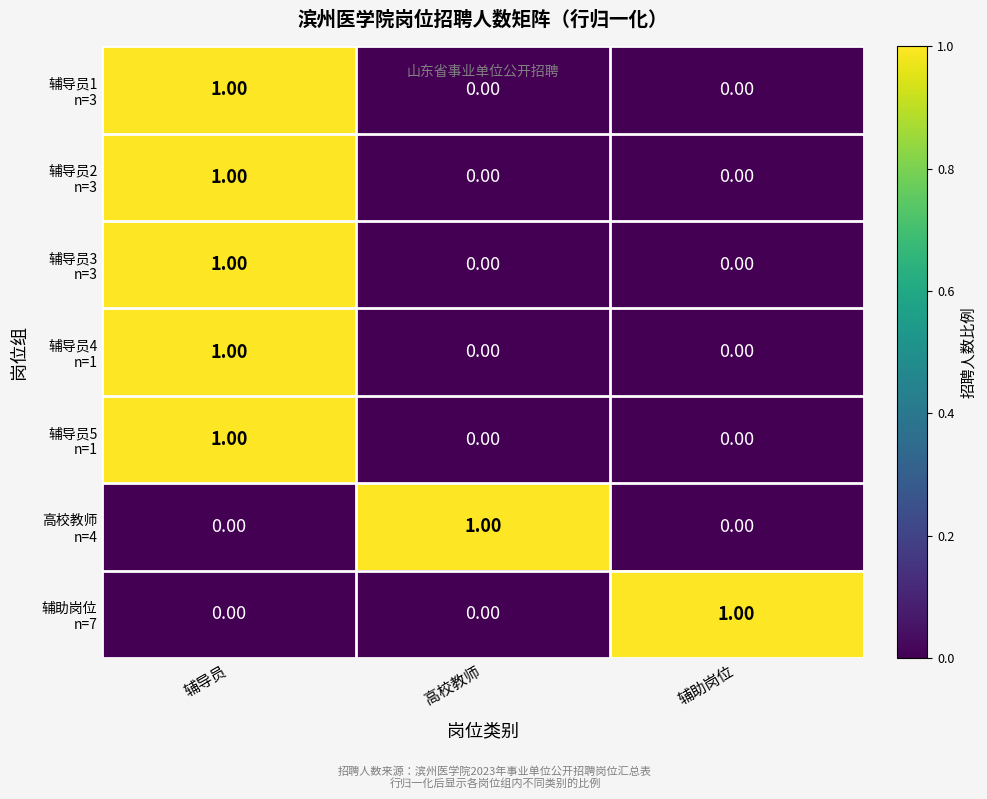

What is the difference between the highest and lowest values at 辅助岗位?

1